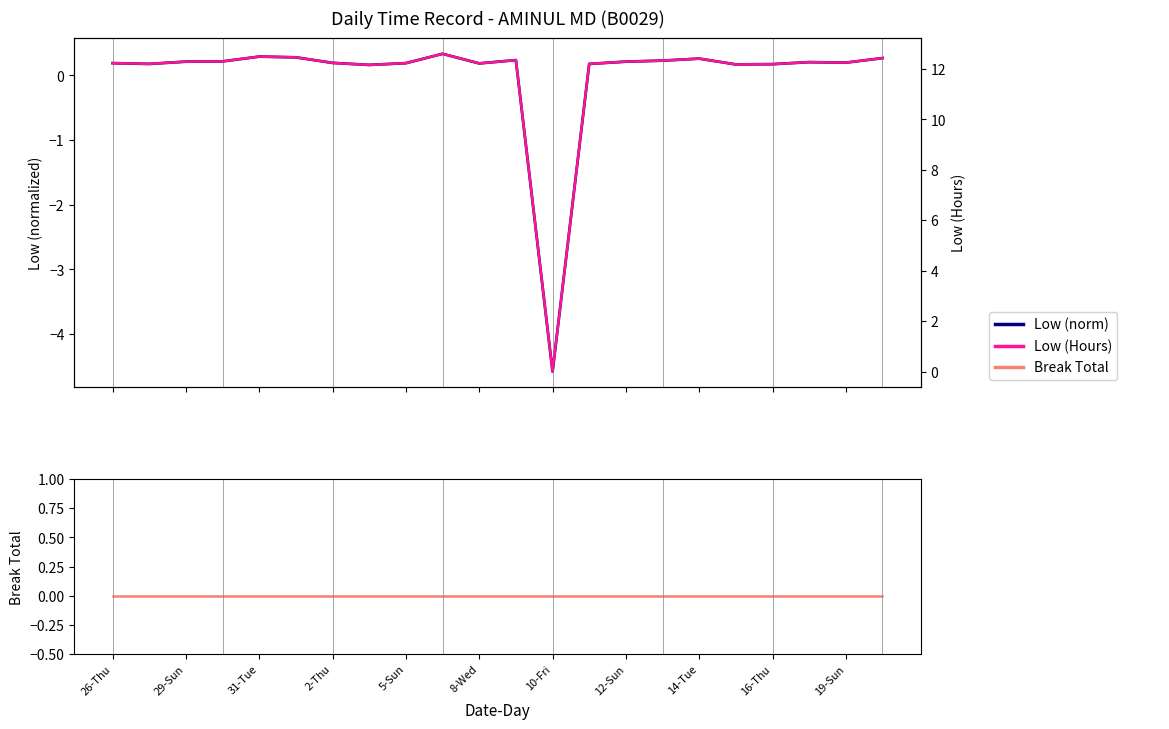

How many lines are shown in the chart?

3